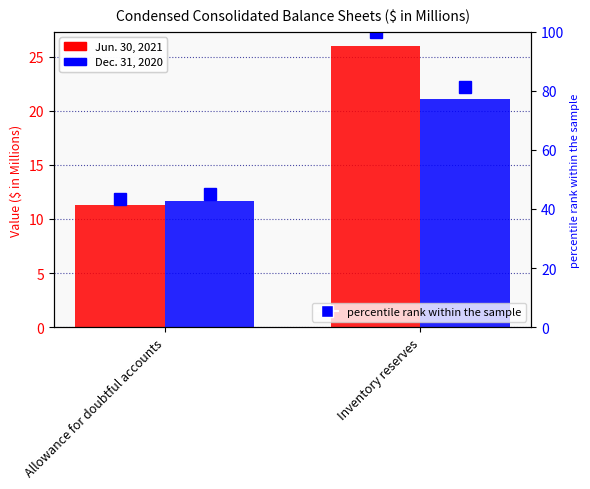

What is the difference between the maximum and minimum values in the percentile Dec. 31, 2020 series?

36.2